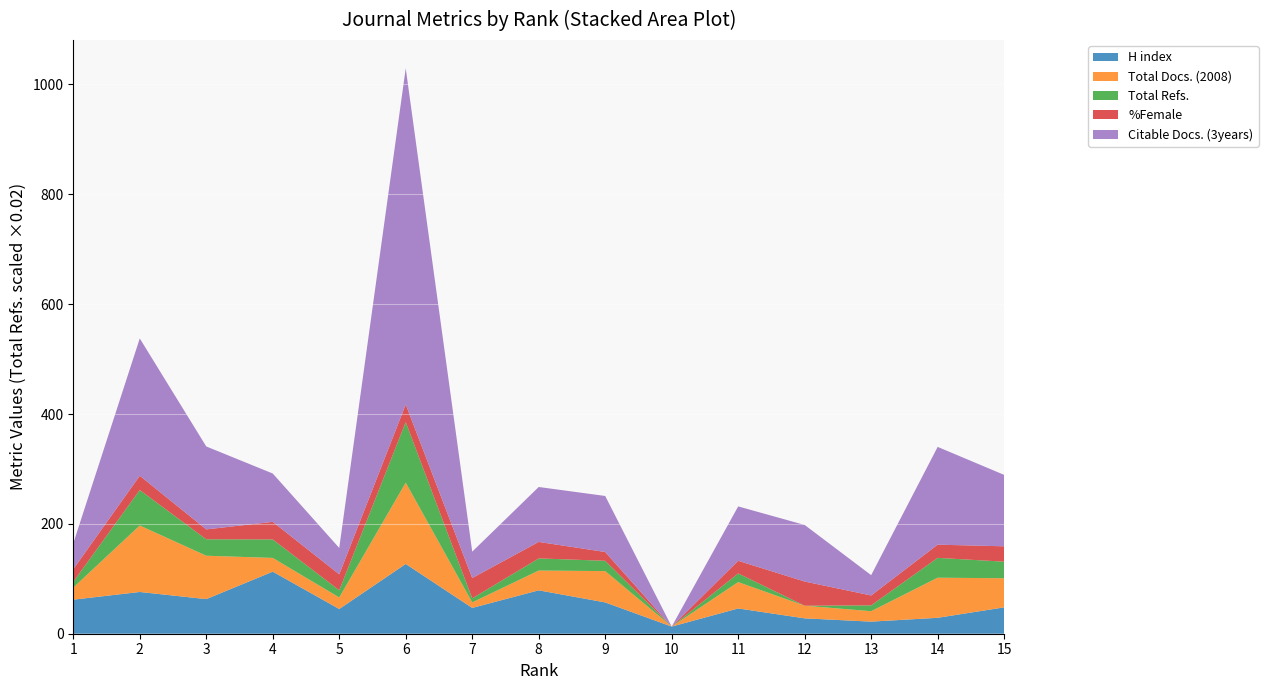

Reading left to right, what are all the values shown in this chart?

H index: 62	76	63	113	45	127	47	79	57	13	46	28	22	29	48
Total Docs. (2008): 22	121	79	25	21	148	10	36	57	0	48	23	19	73	53
Total Refs.: 526	3229	1496	1683	657	5516	370	1106	939	0	789	0	532	1806	1508
%Female: 23	26	18	32	29	32	37	30	16	0	23	44	18	24	28
Citable Docs. (3years): 47	250	151	88	48	612	48	100	102	0	99	103	37	178	130